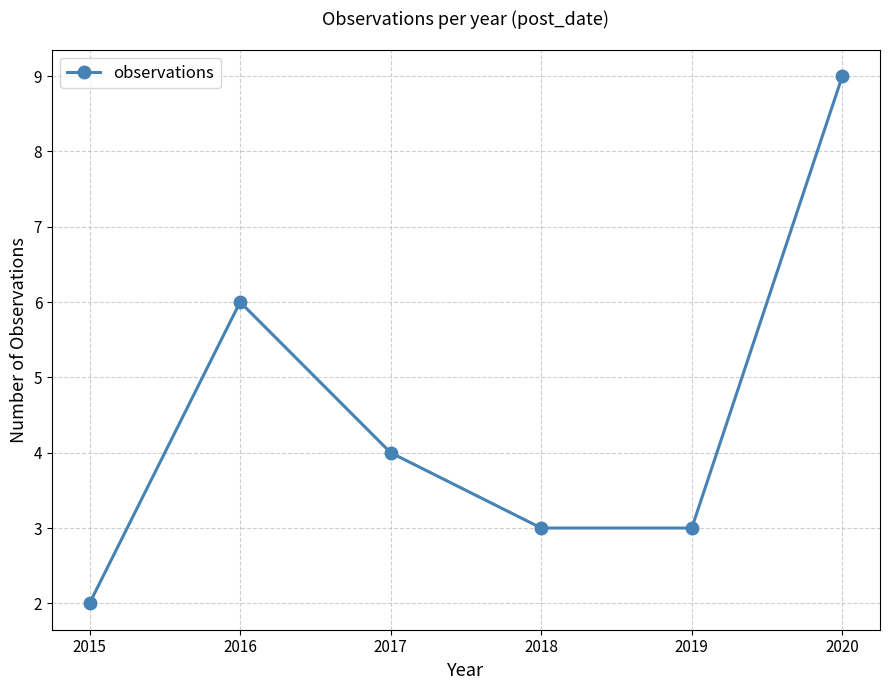

Approximately how many times larger is the value at 2015 compared to 2018?

0.7